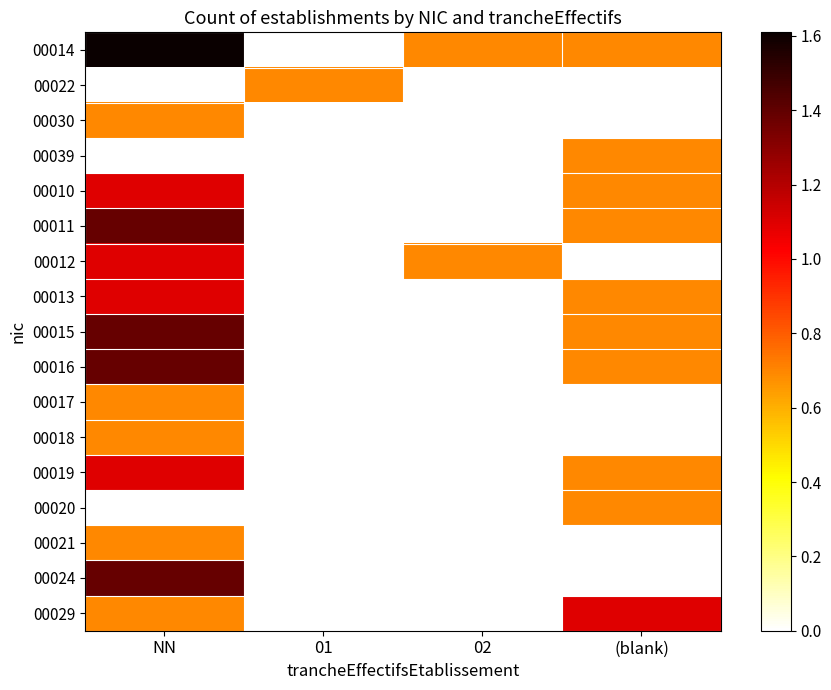

Reading left to right, extract all data points from this chart.

00014: NN=1.6	01=0.0	02=0.7	(blank)=0.7
00022: NN=0.0	01=0.7	02=0.0	(blank)=0.0
00030: NN=0.7	01=0.0	02=0.0	(blank)=0.0
00039: NN=0.0	01=0.0	02=0.0	(blank)=0.7
00010: NN=1.1	01=0.0	02=0.0	(blank)=0.7
00011: NN=1.4	01=0.0	02=0.0	(blank)=0.7
00012: NN=1.1	01=0.0	02=0.7	(blank)=0.0
00013: NN=1.1	01=0.0	02=0.0	(blank)=0.7
00015: NN=1.4	01=0.0	02=0.0	(blank)=0.7
00016: NN=1.4	01=0.0	02=0.0	(blank)=0.7
00017: NN=0.7	01=0.0	02=0.0	(blank)=0.0
00018: NN=0.7	01=0.0	02=0.0	(blank)=0.0
00019: NN=1.1	01=0.0	02=0.0	(blank)=0.7
00020: NN=0.0	01=0.0	02=0.0	(blank)=0.7
00021: NN=0.7	01=0.0	02=0.0	(blank)=0.0
00024: NN=1.4	01=0.0	02=0.0	(blank)=0.0
00029: NN=0.7	01=0.0	02=0.0	(blank)=1.1